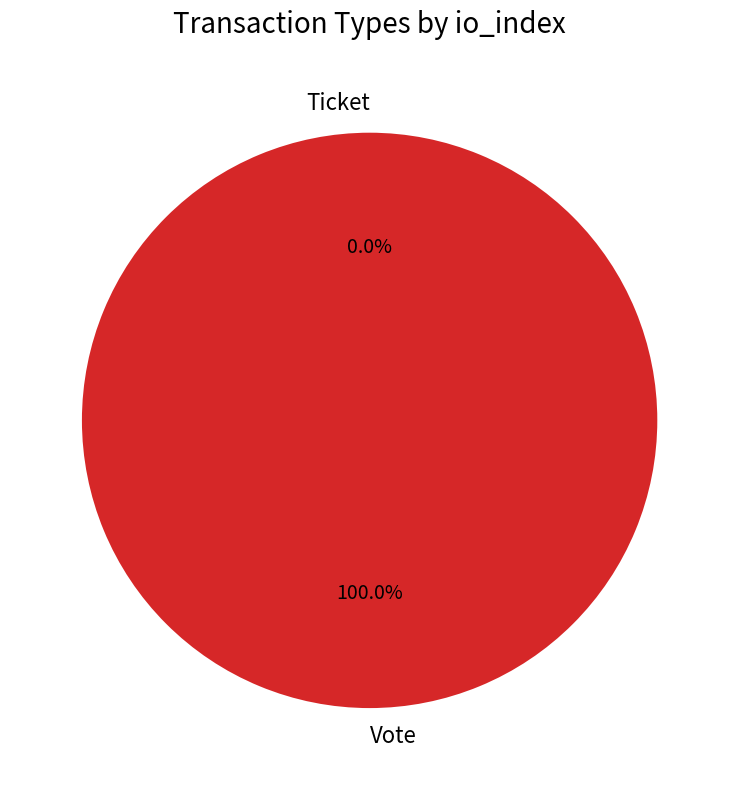

Does Vote account for over 50% of the chart?

Yes